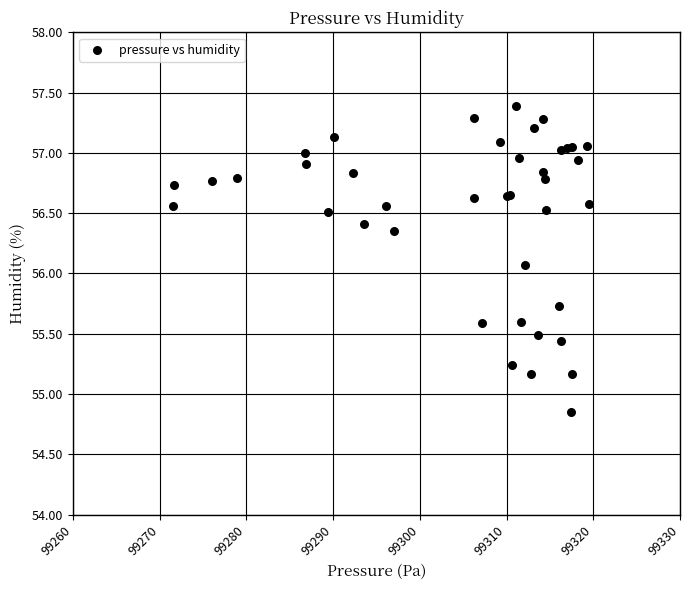

What Y value in the scatter plot is closest to 56?

56.1